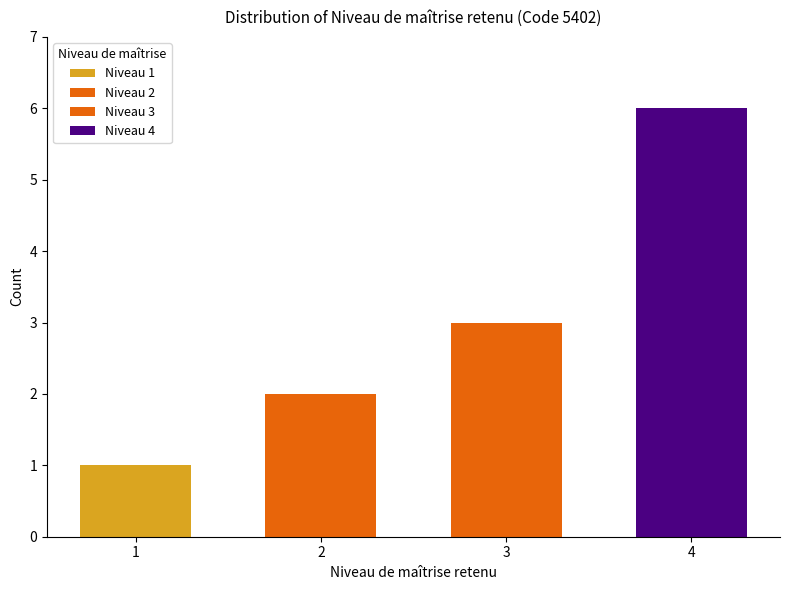

Count the number of categories in the chart.

4